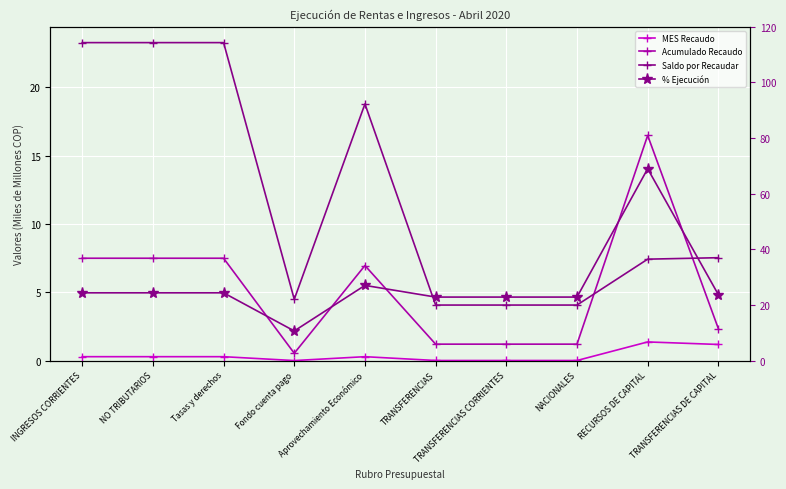

What is the sum of the Acumulado Recaudo values at INGRESOS CORRIENTES and NO TRIBUTARIOS?

15.0